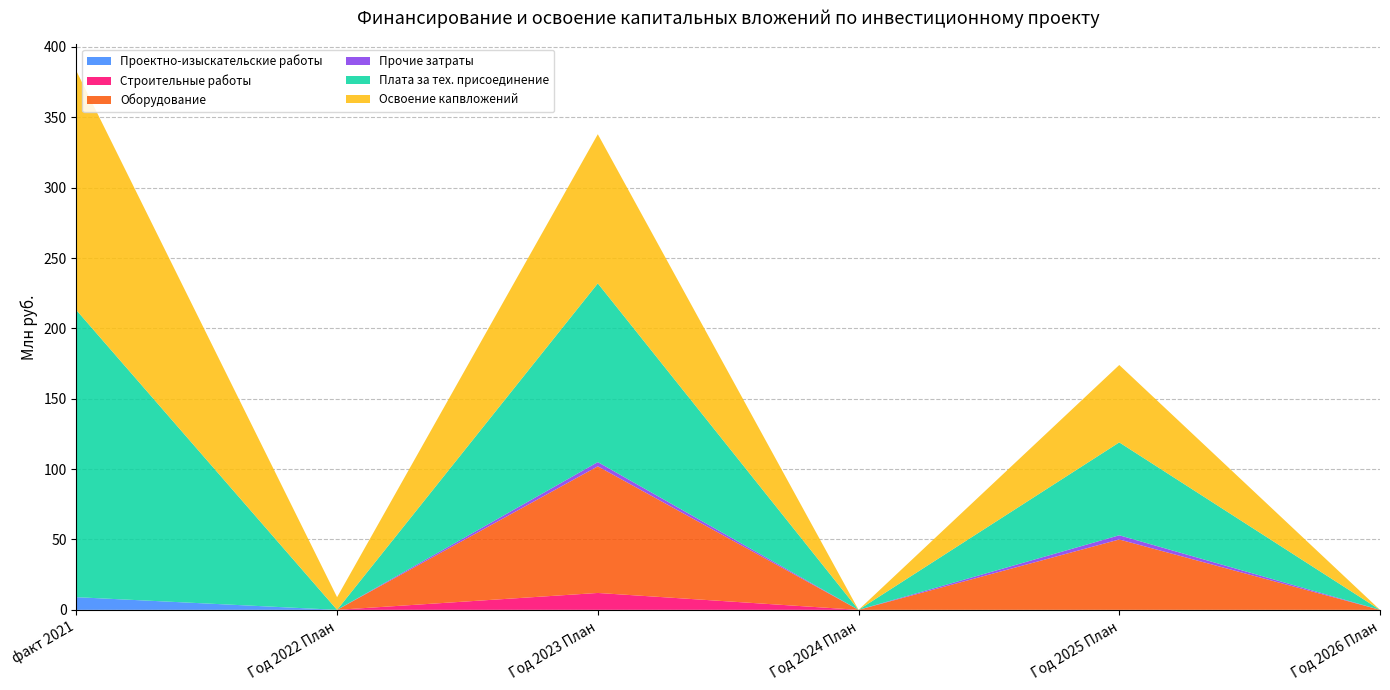

Reading left to right, what are all the values shown in this chart?

Проектно-изыскательские работы: факт 2021=9	Год 2022 План=0	Год 2023 План=0	Год 2024 План=0	Год 2025 План=0	Год 2026 План=0
Строительные работы: факт 2021=0	Год 2022 План=0	Год 2023 План=12	Год 2024 План=0	Год 2025 План=0	Год 2026 План=0
Оборудование: факт 2021=0	Год 2022 План=0	Год 2023 План=90	Год 2024 План=0	Год 2025 План=50	Год 2026 План=0
Прочие затраты: факт 2021=0	Год 2022 План=0	Год 2023 План=3	Год 2024 План=0	Год 2025 План=3	Год 2026 План=0
Плата за тех. присоединение: факт 2021=204	Год 2022 План=0	Год 2023 План=127	Год 2024 План=0	Год 2025 План=66	Год 2026 План=0
Освоение капвложений: факт 2021=170	Год 2022 План=9	Год 2023 План=106	Год 2024 План=0	Год 2025 План=55	Год 2026 План=0